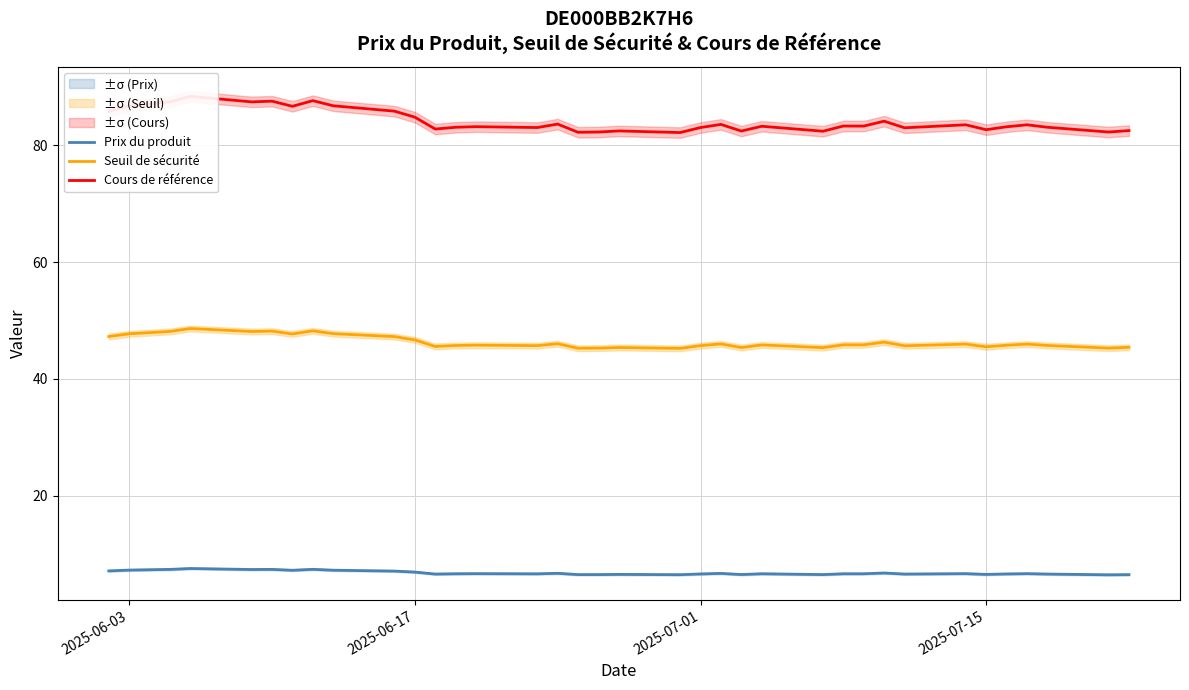

True or false: Prix du produit and Seuil de sécurité intersect in this chart.

False